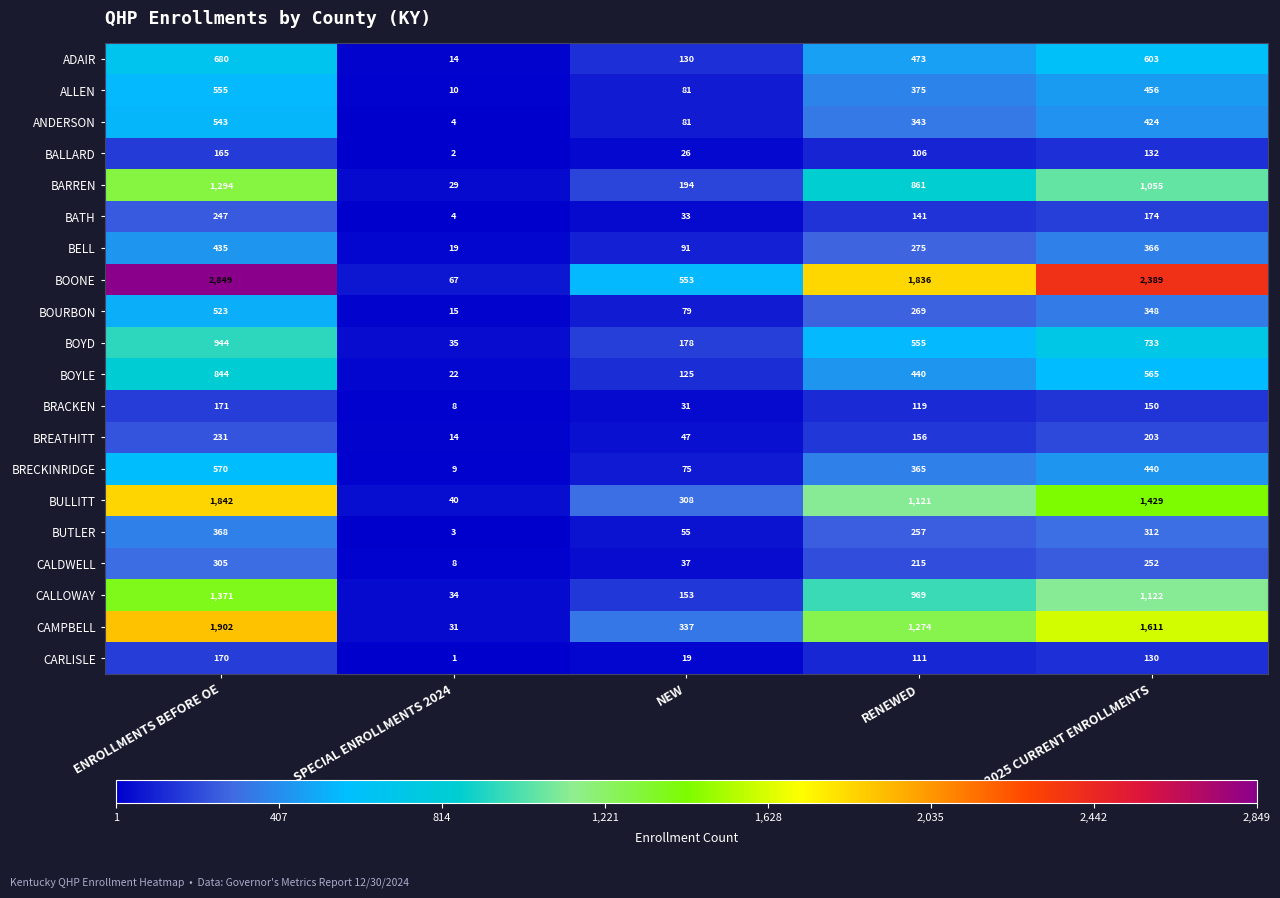

List the labels in order of BRECKINRIDGE value, largest first.

ENROLLMENTS BEFORE OE, 2025 CURRENT ENROLLMENTS, RENEWED, NEW, SPECIAL ENROLLMENTS 2024